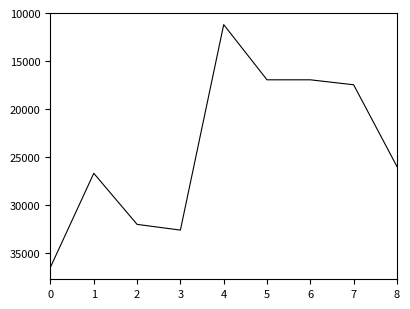

Is it true that the value at 6 is 9883?

False